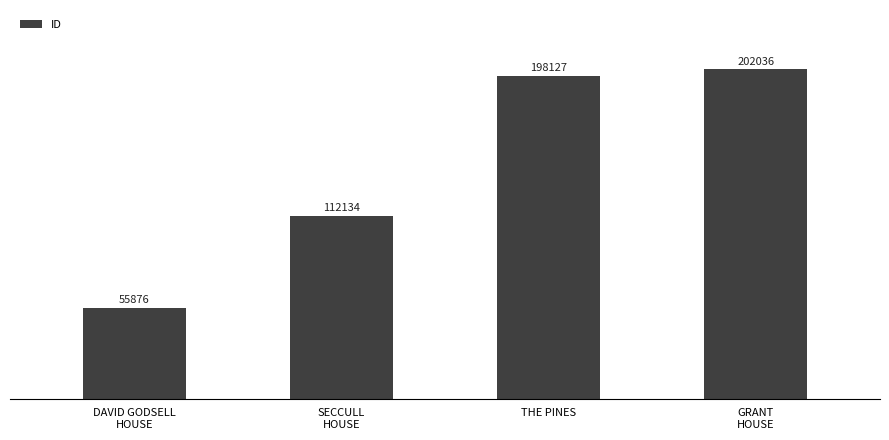

How many data points are less than 198127?

2